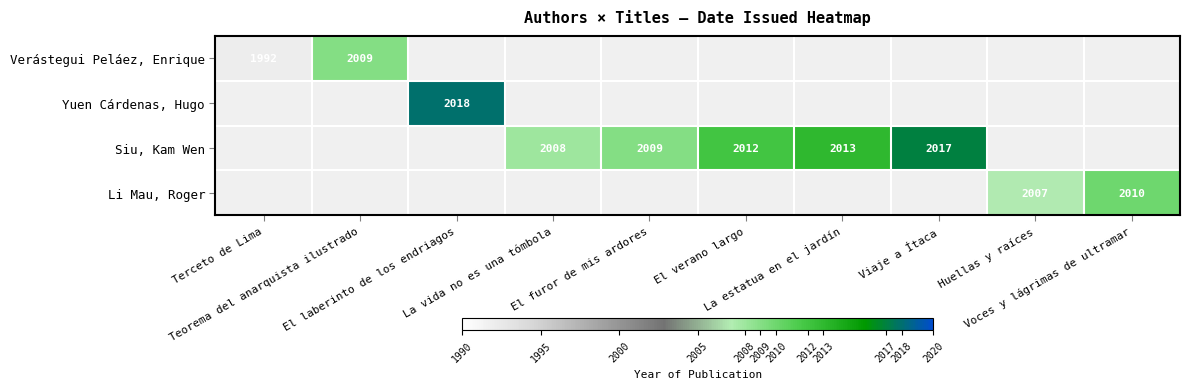

What is the minimum value shown in the chart?

1992.0